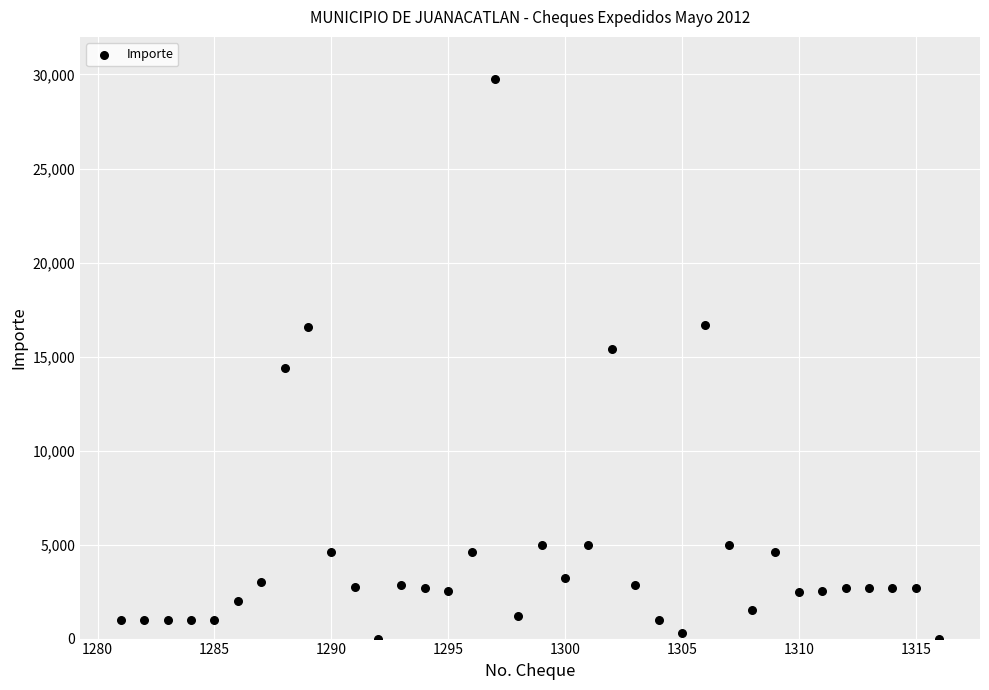

What is the range of Y values (max minus min)?

29781.5